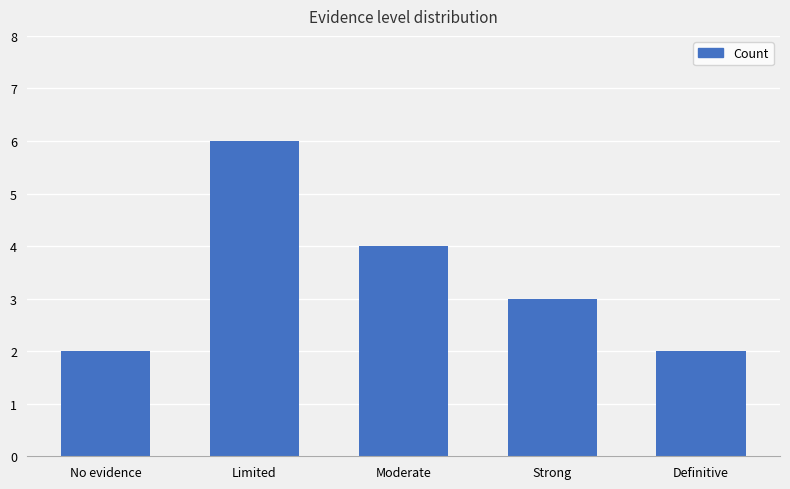

True or false: the data shows 4 at Moderate.

True